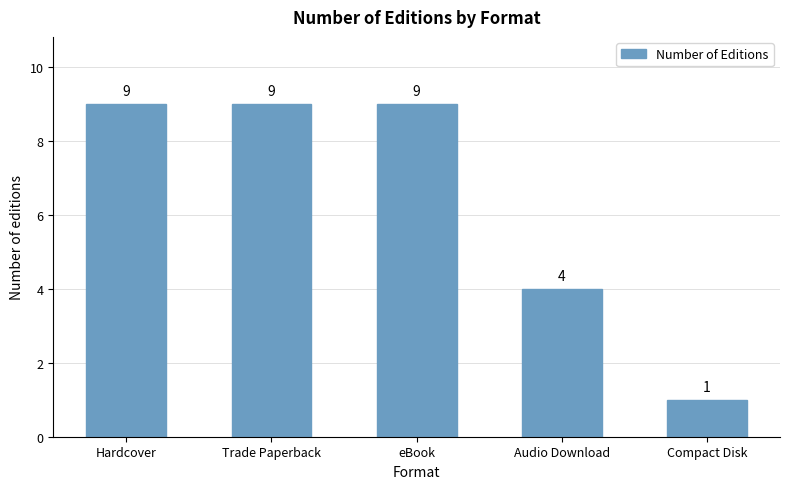

What is the difference between the second highest and second lowest values?

5